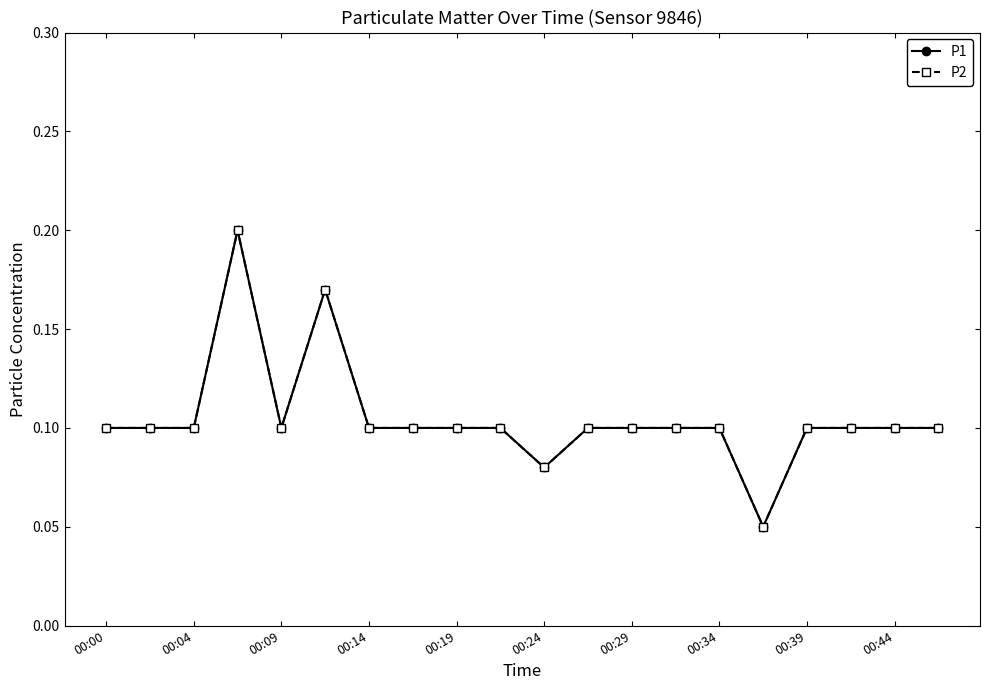

What is the value of the P1 point at the 4th from the left?

0.2